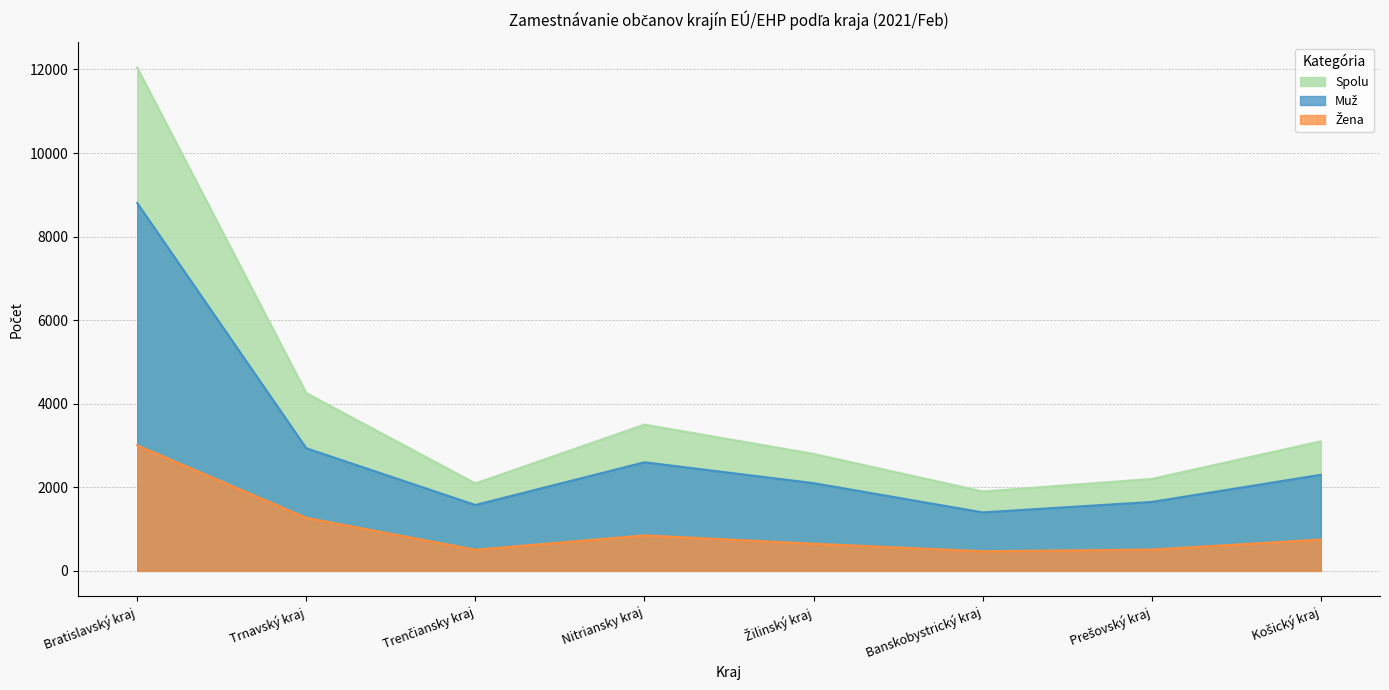

What is the difference between the maximum and minimum values in the Spolu series?

10144